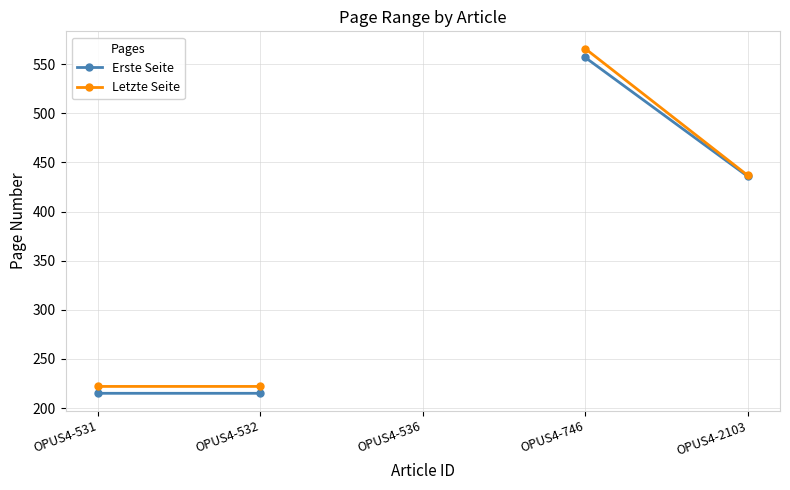

At which label is Letzte Seite closest to 394?

OPUS4-2103